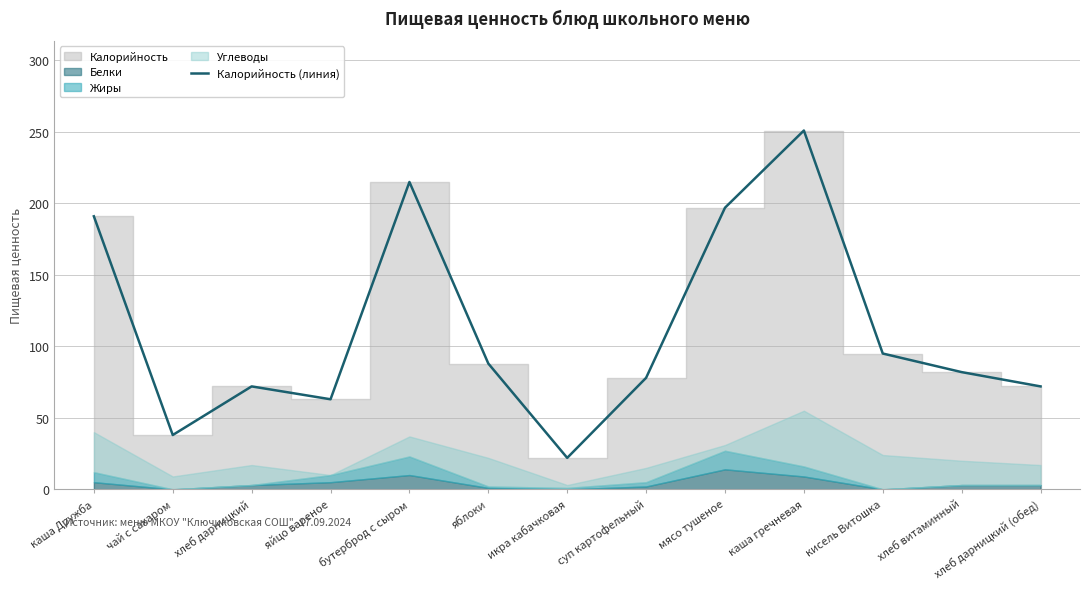

How many lines are shown in the chart?

1